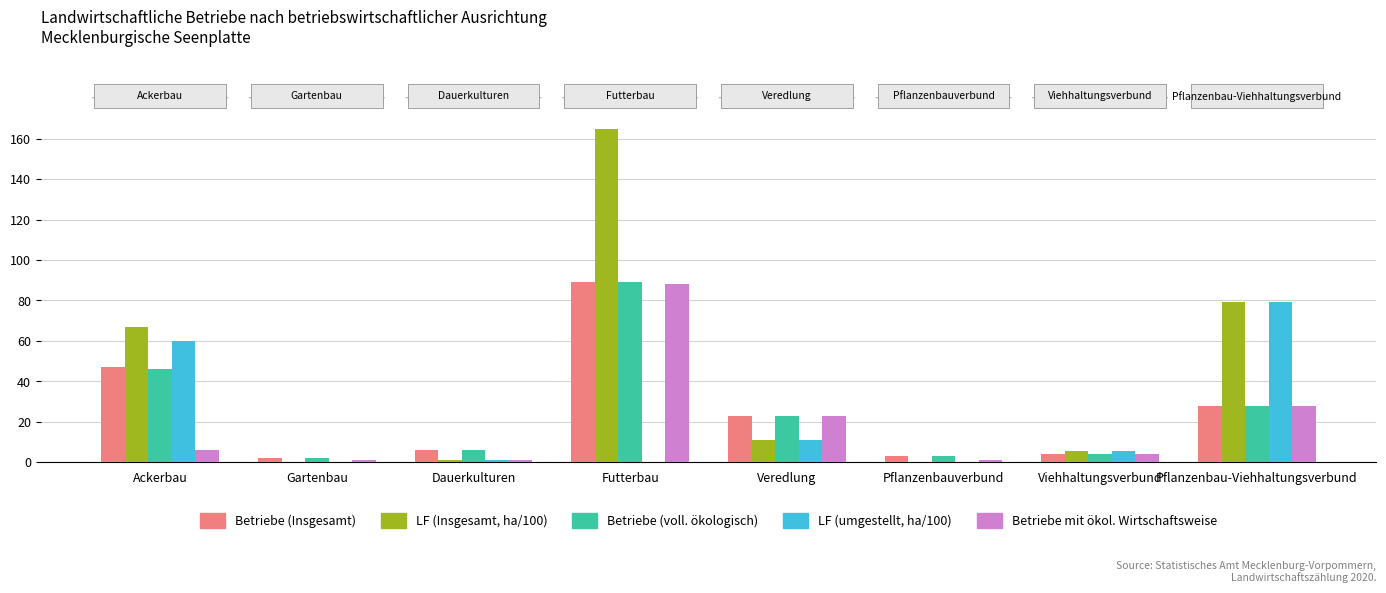

What are all the series names shown in the legend?

Betriebe (Insgesamt), LF (Insgesamt, ha/100), Betriebe (voll. ökologisch), LF (umgestellt, ha/100), Betriebe mit ökol. Wirtschaftsweise